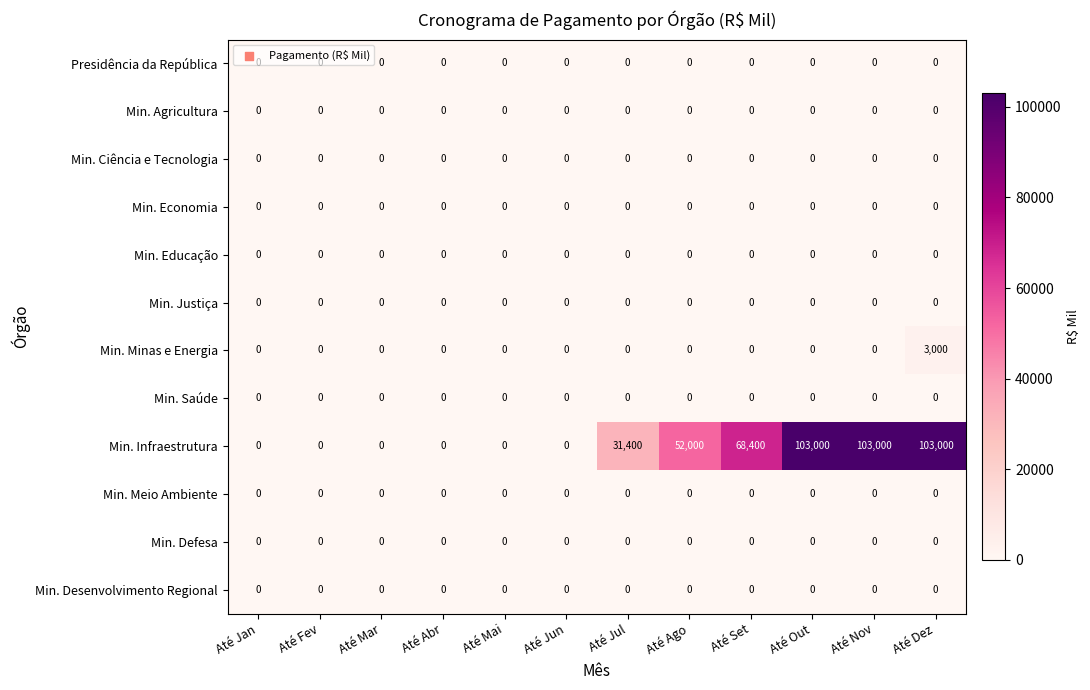

What is the maximum value shown in the chart?

103000